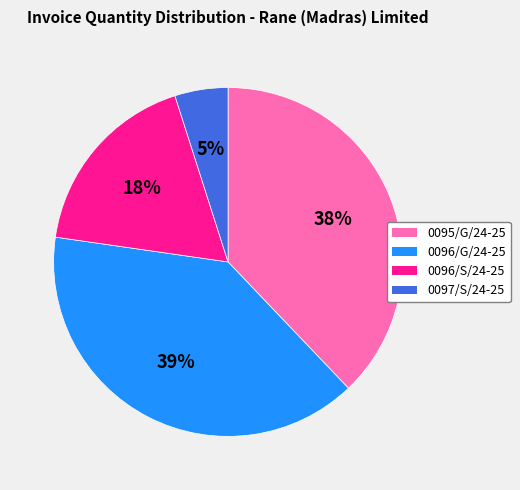

What is the ratio of the value at 0096/S/24-25 to the value at 0097/S/24-25?

3.6